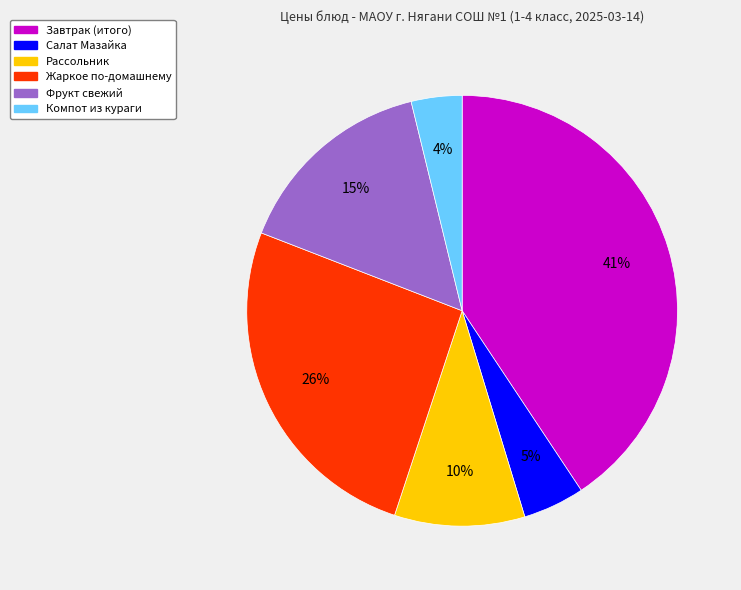

To the nearest percent, what is the difference between the largest and smallest slice percentages?

37%